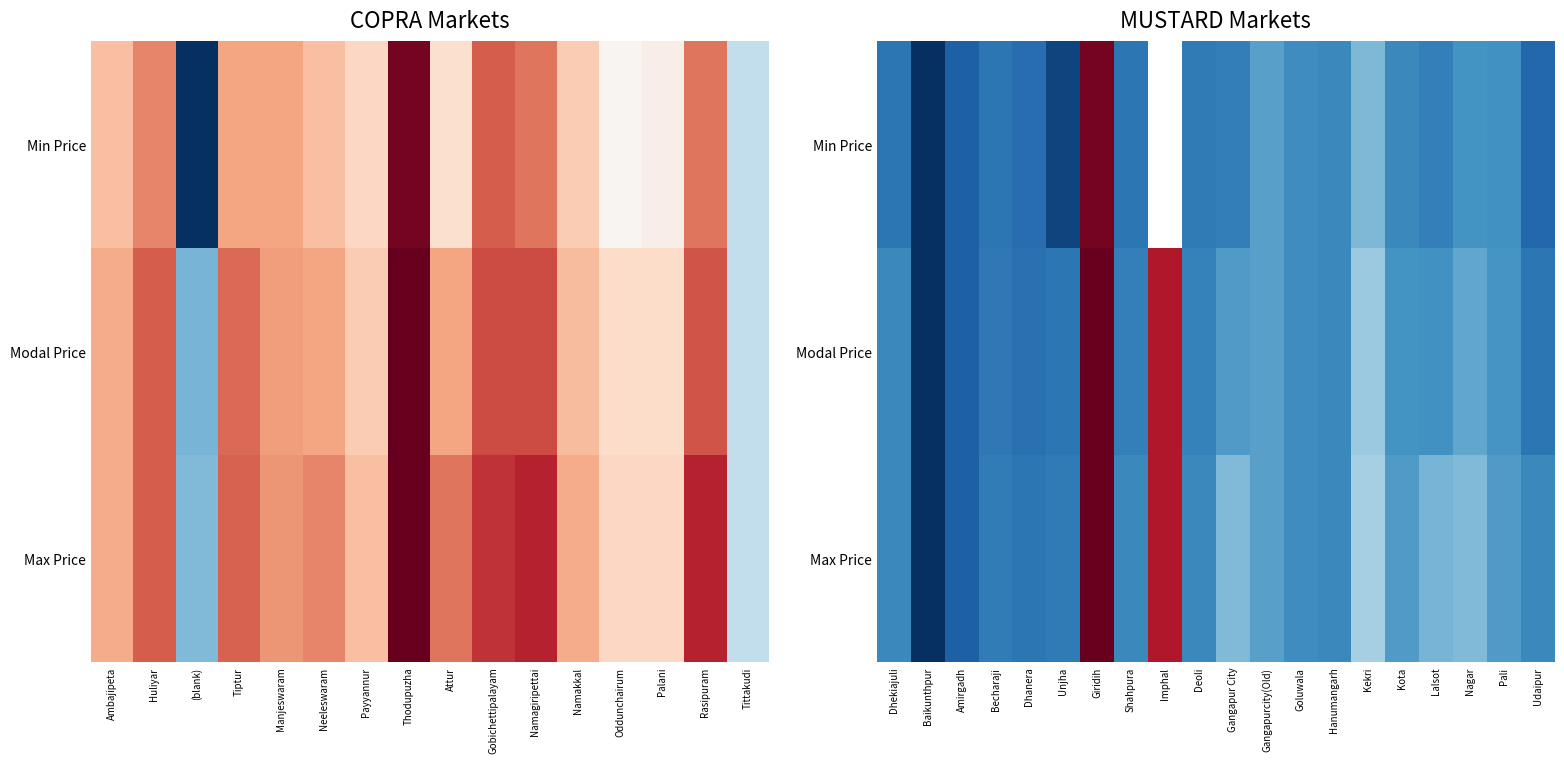

What is the difference between the highest and lowest values at Pali?

100.0